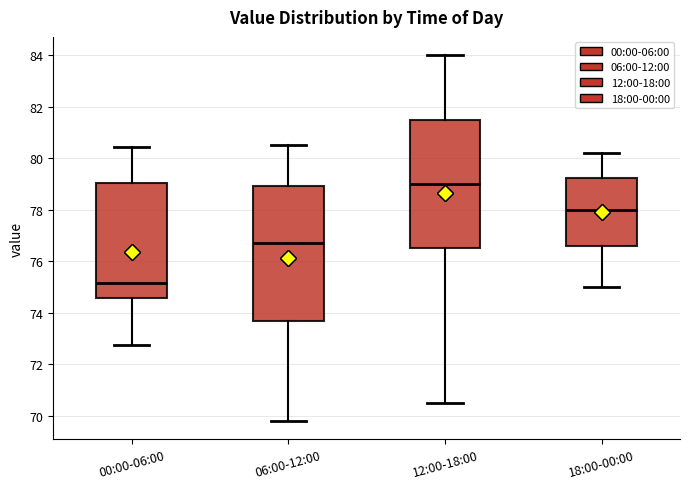

Where is the upper edge of the box for 12:00-18:00 on the y-axis? The values are not printed on the chart, so give them approximately, as read against the axis.

81.6